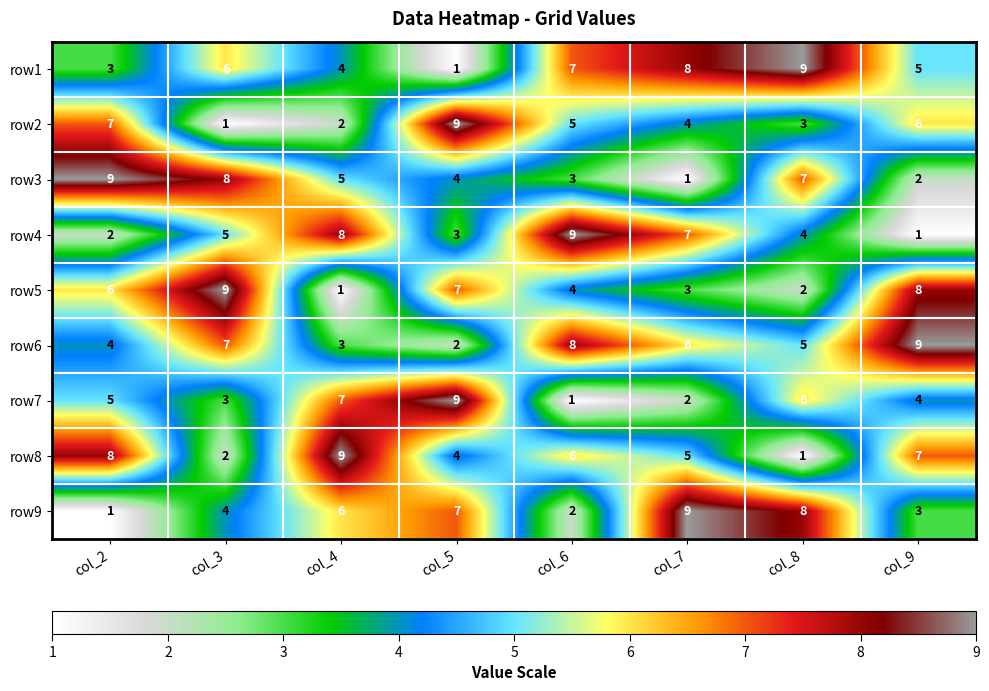

What is the smallest value displayed?

1